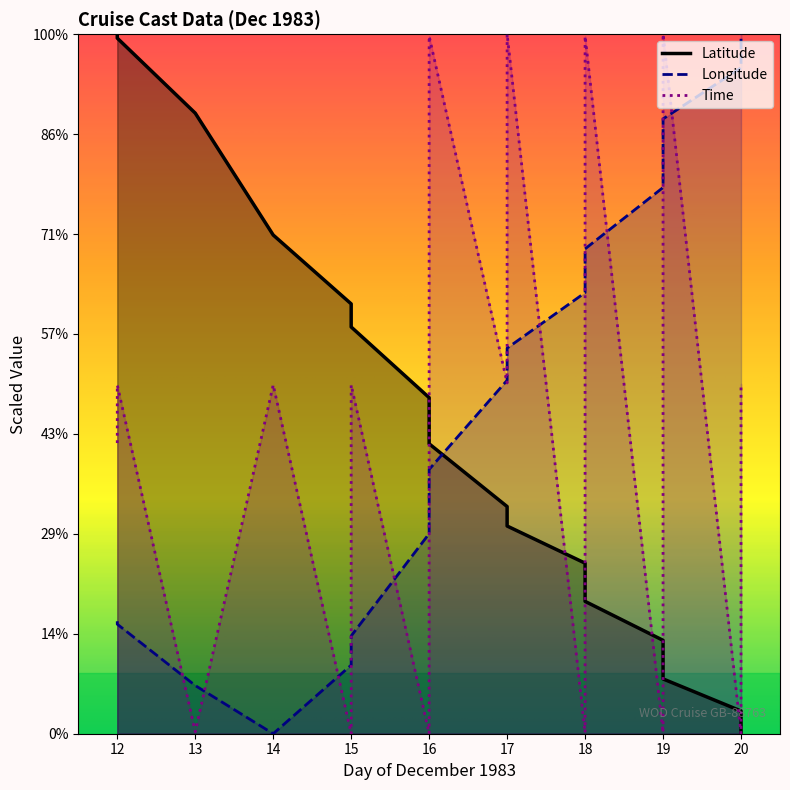

Between 12 and 13, which series saw the biggest shift?

Time